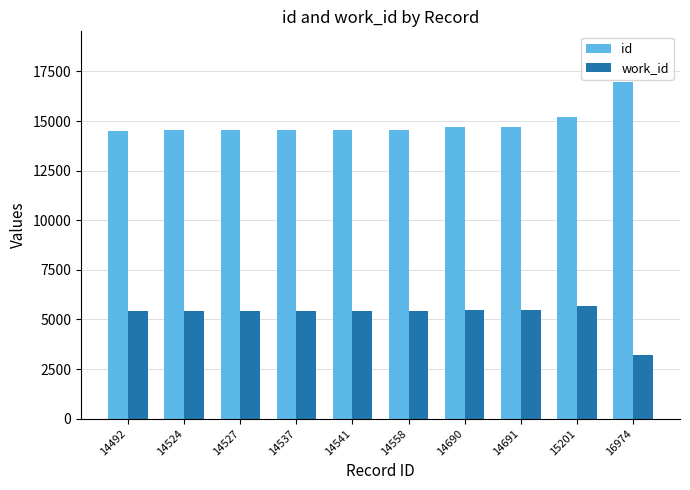

What is the difference between the second highest and second lowest values in the id series?

677